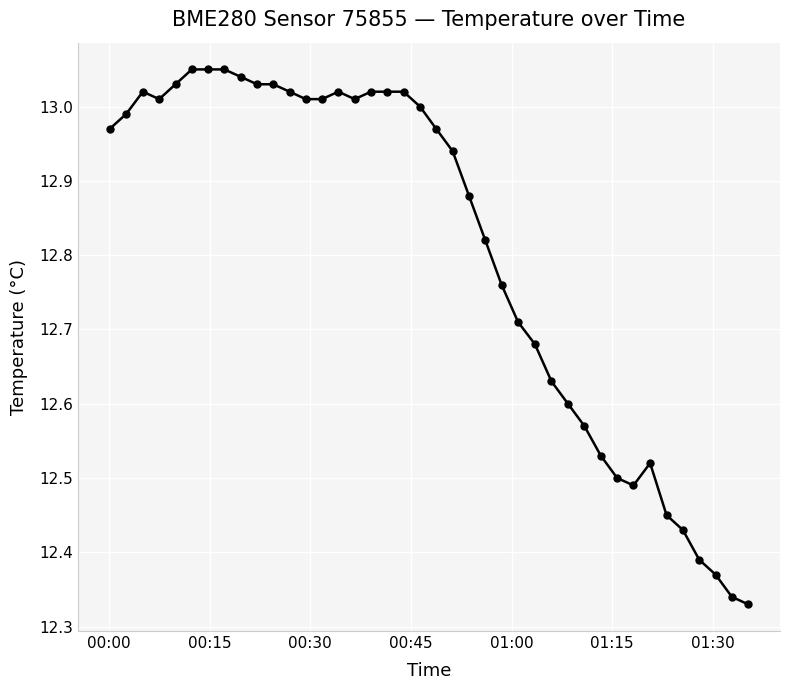

What is the difference between the maximum and minimum values?

0.7